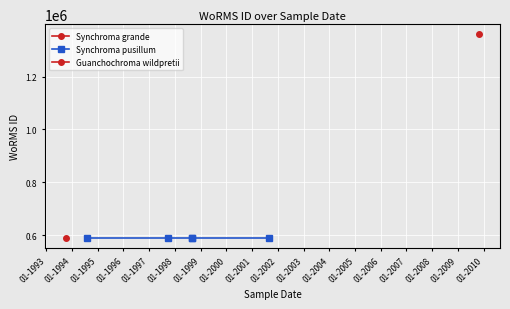

What is the sum of all values?

4902359